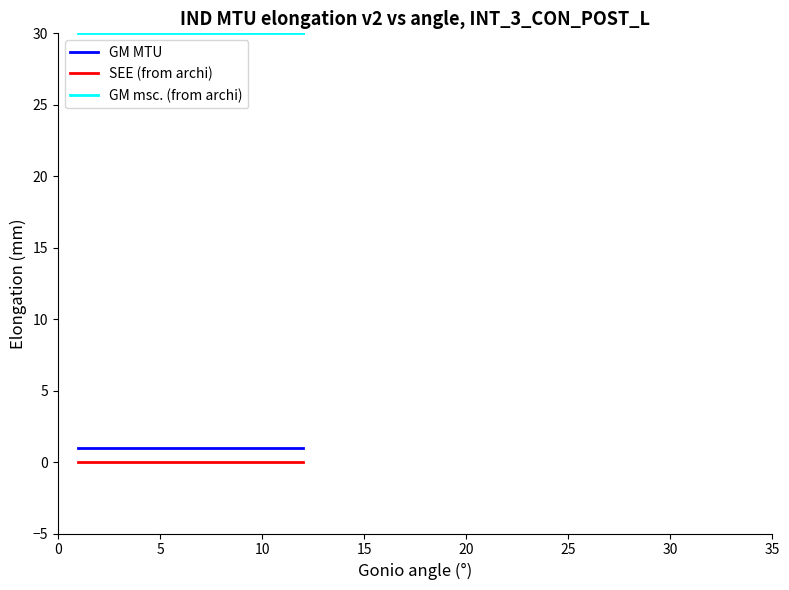

True or false: GM msc. (from archi) and SEE (from archi) cross at least once.

False